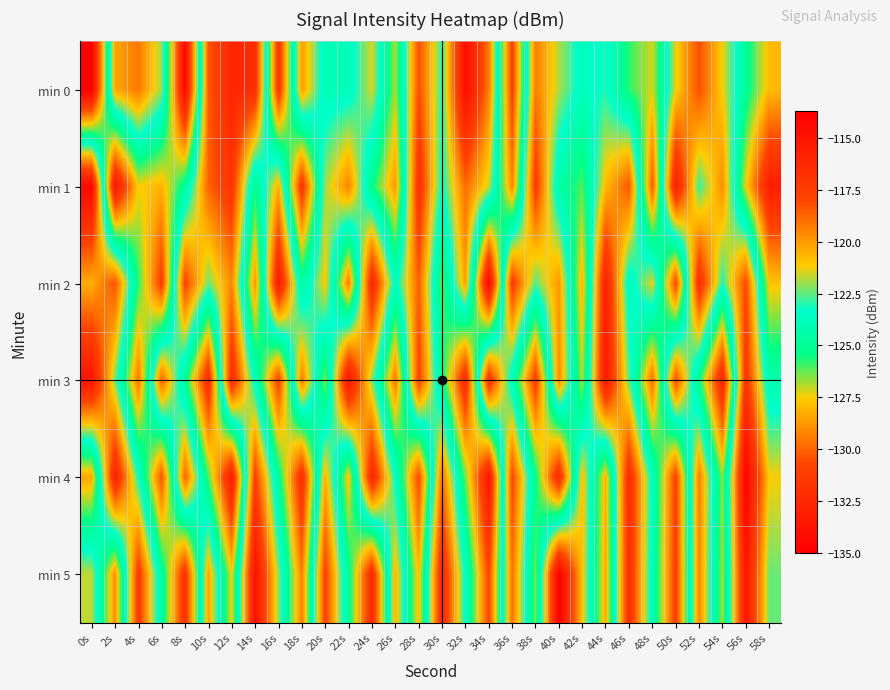

What is the maximum value shown in the chart?

-113.7